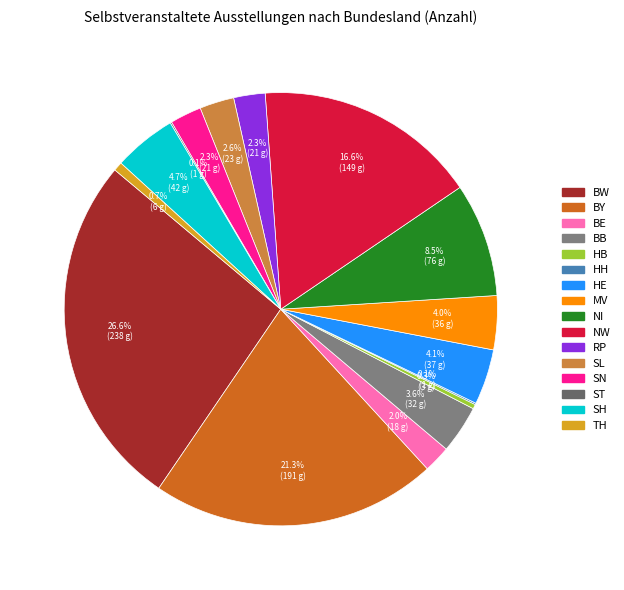

How many slices are in this pie chart?

16